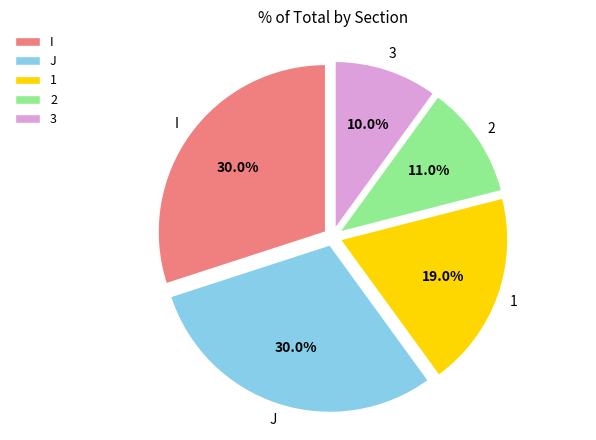

True or false: 2 accounts for 11% of the total.

True